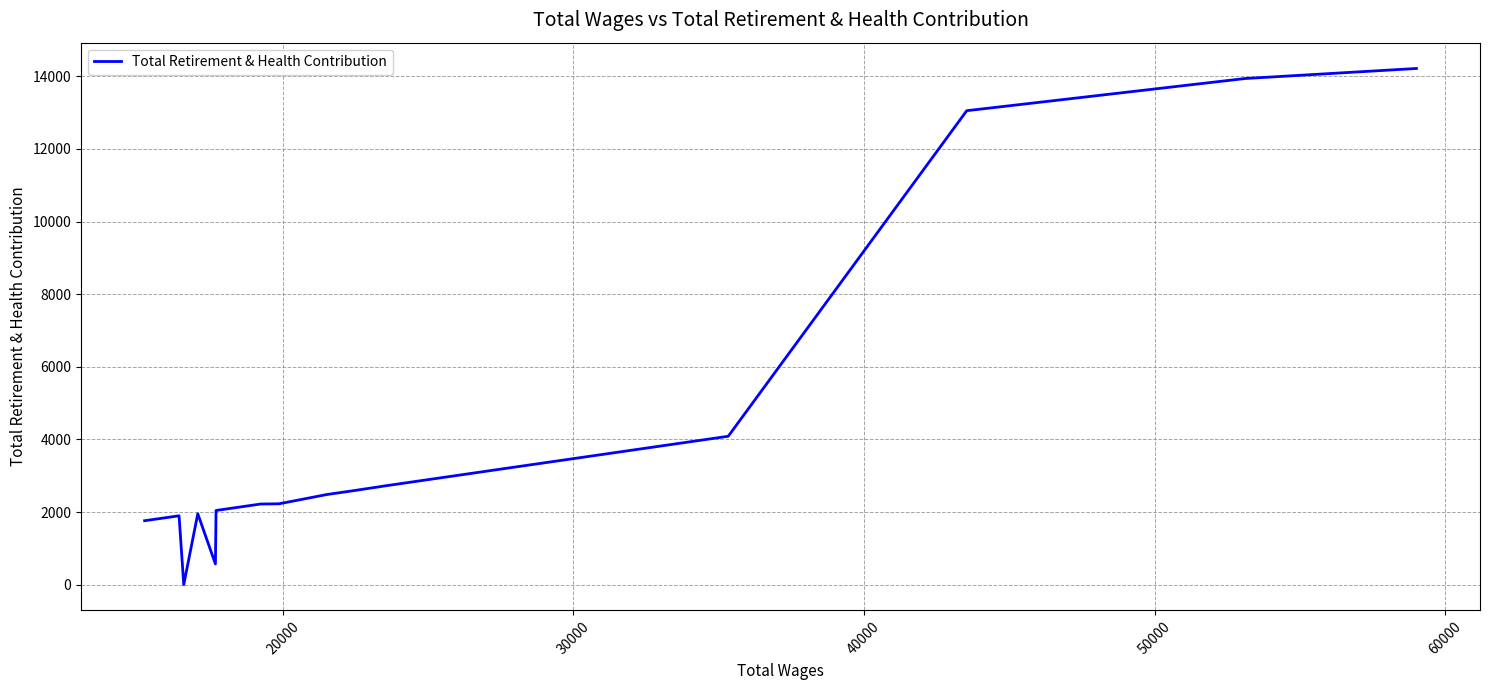

What is the greatest value displayed?

14217